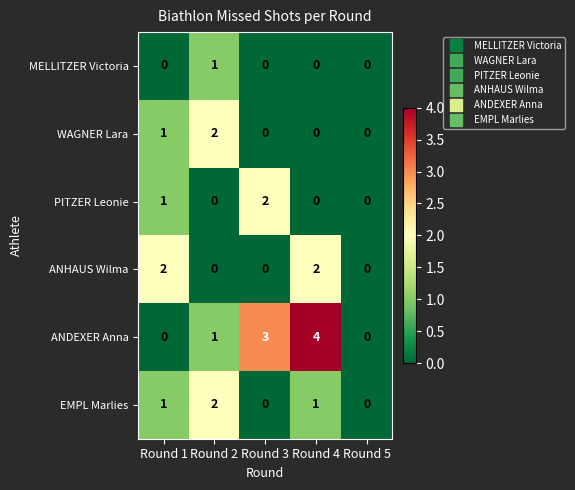

What is the sum of all EMPL Marlies values?

4